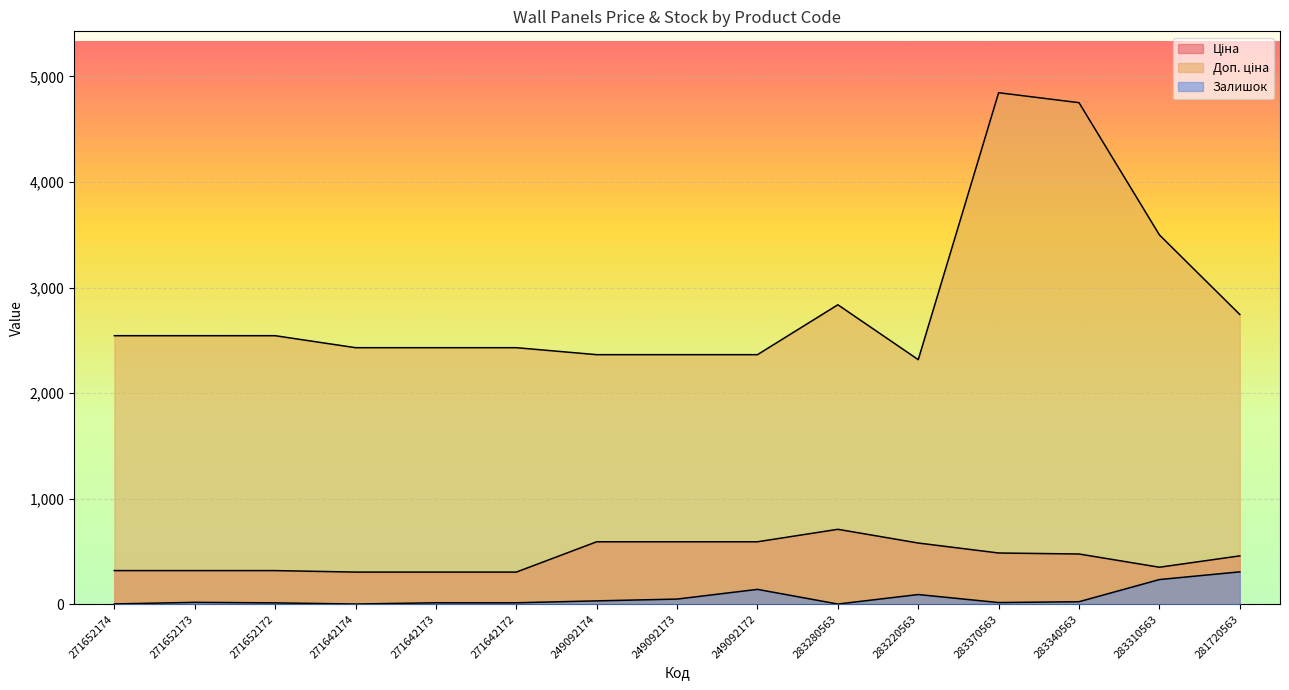

At how many categories does at least one series exceed 3281?

3